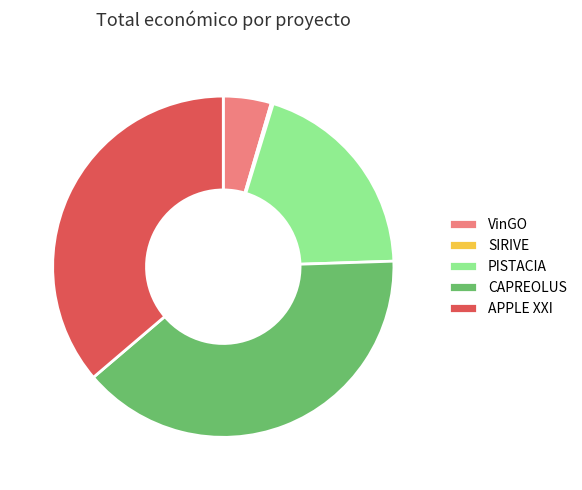

Does VinGO represent more than half of the total?

No